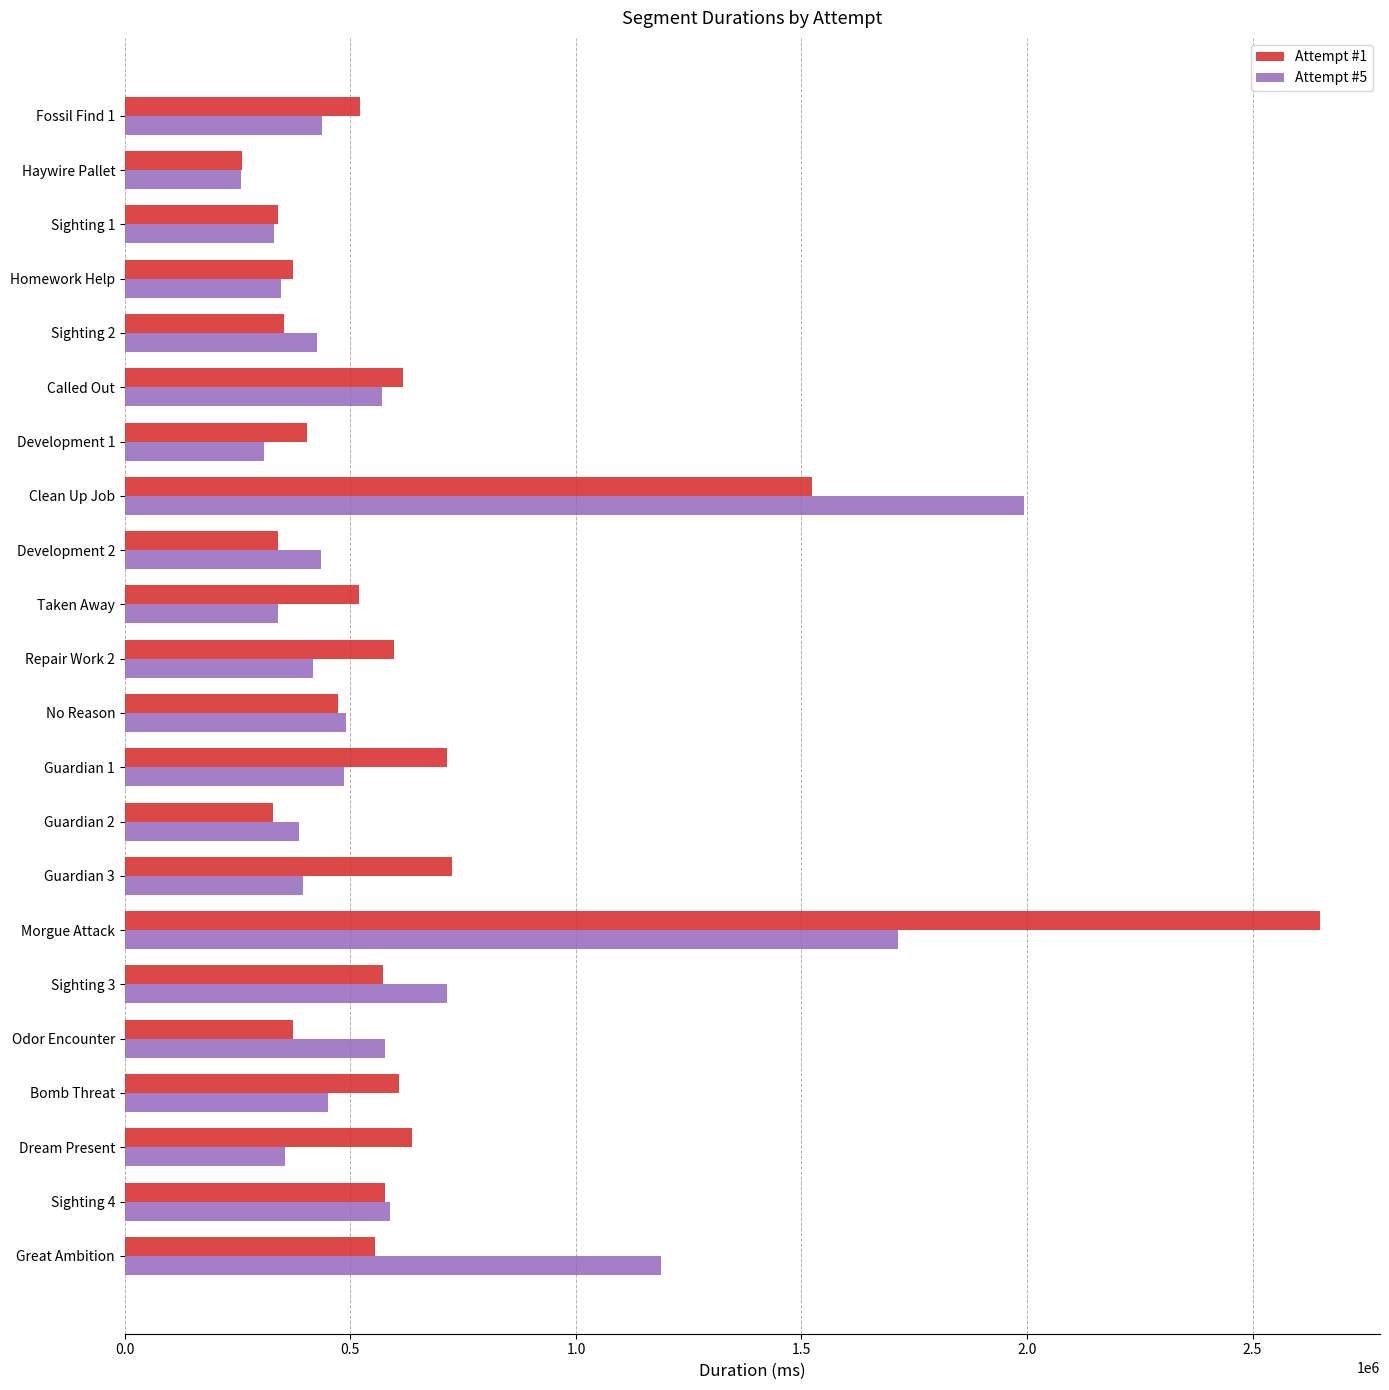

At which label does Attempt #5 reach its minimum?

Haywire Pallet